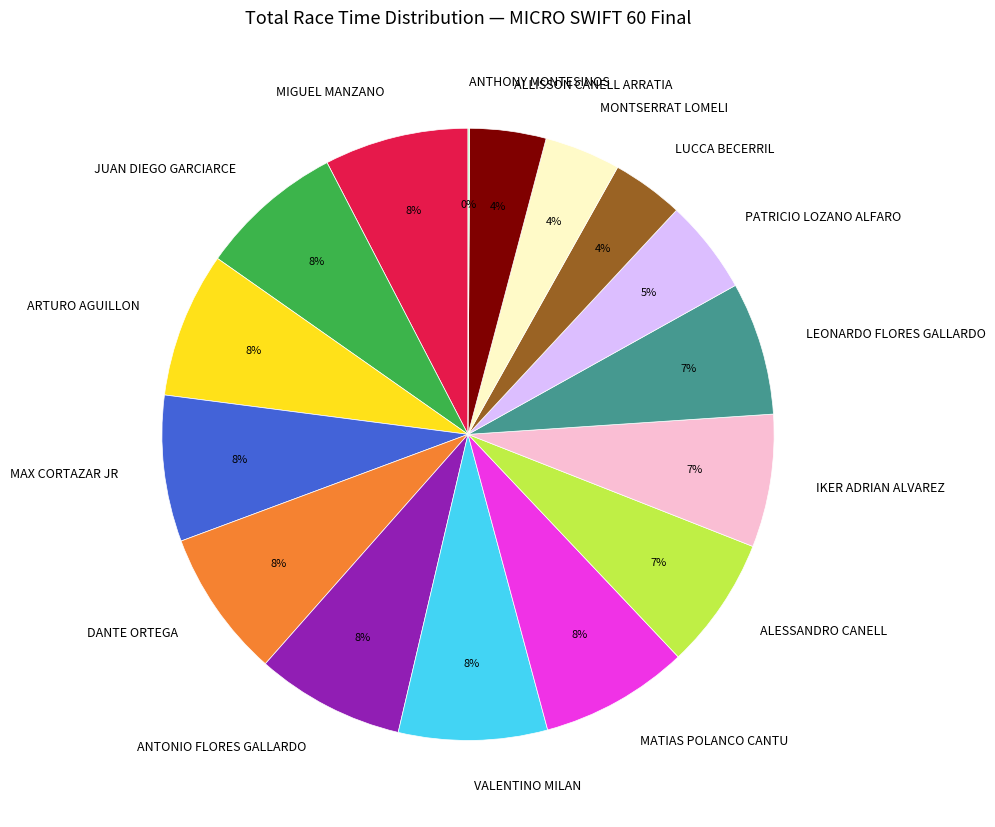

Is there a majority slice in this chart?

No